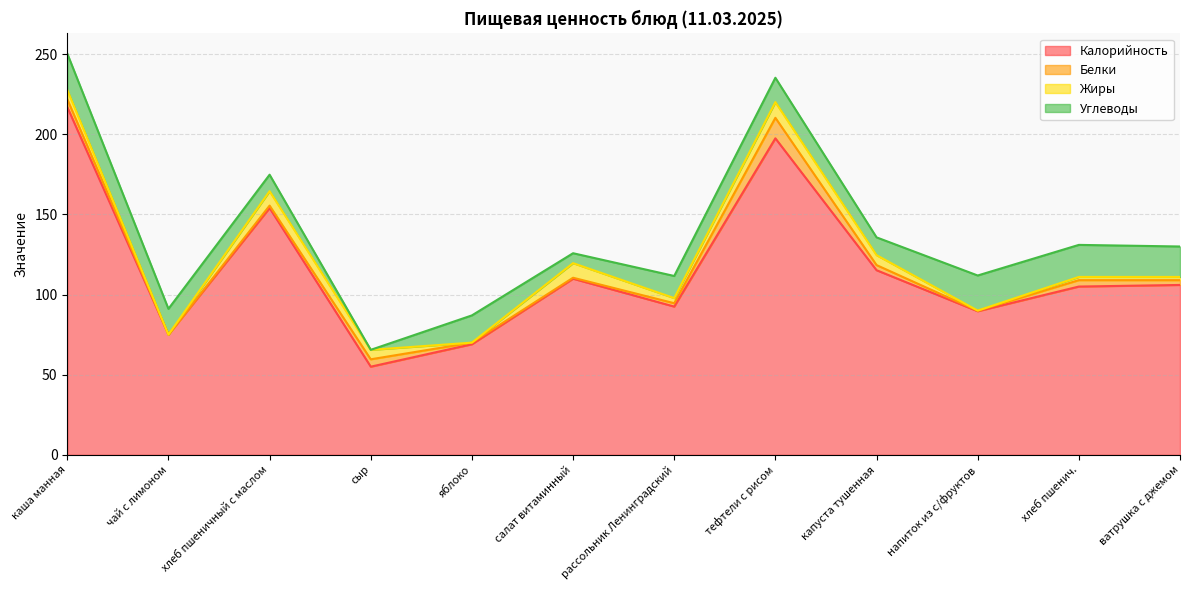

True or false: Белки and Жиры intersect in this chart.

True